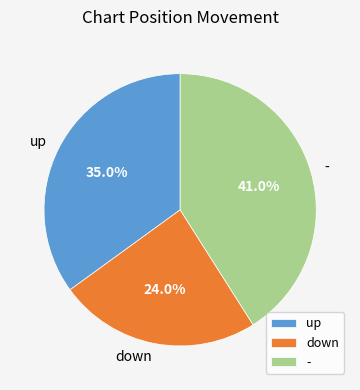

How many segments does this pie chart have?

3